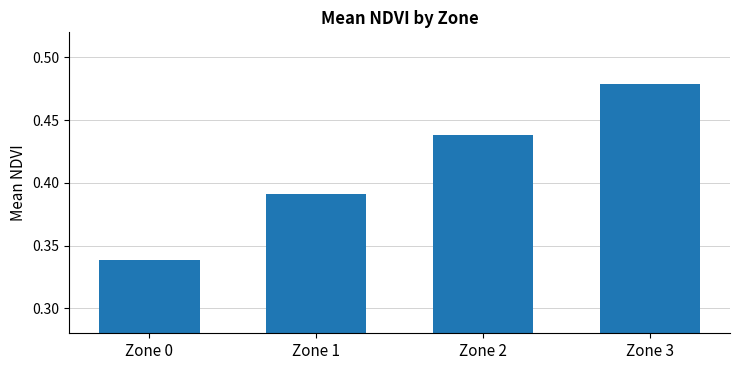

What is the sum of all values?

1.6